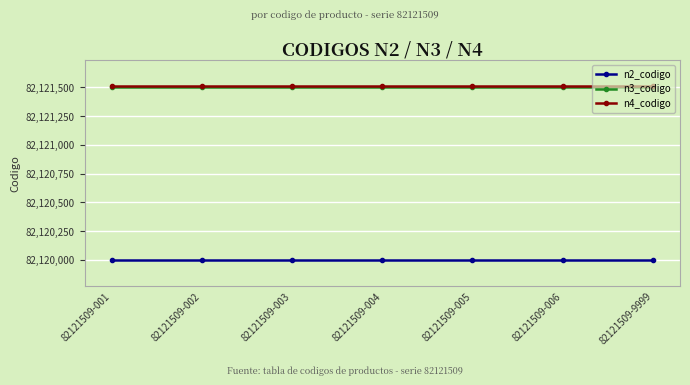

Reading left to right, transcribe all the data shown in this chart.

n2_codigo: 82121509-001=82120000	82121509-002=82120000	82121509-003=82120000	82121509-004=82120000	82121509-005=82120000	82121509-006=82120000	82121509-9999=82120000
n3_codigo: 82121509-001=82121500	82121509-002=82121500	82121509-003=82121500	82121509-004=82121500	82121509-005=82121500	82121509-006=82121500	82121509-9999=82121500
n4_codigo: 82121509-001=82121509	82121509-002=82121509	82121509-003=82121509	82121509-004=82121509	82121509-005=82121509	82121509-006=82121509	82121509-9999=82121509